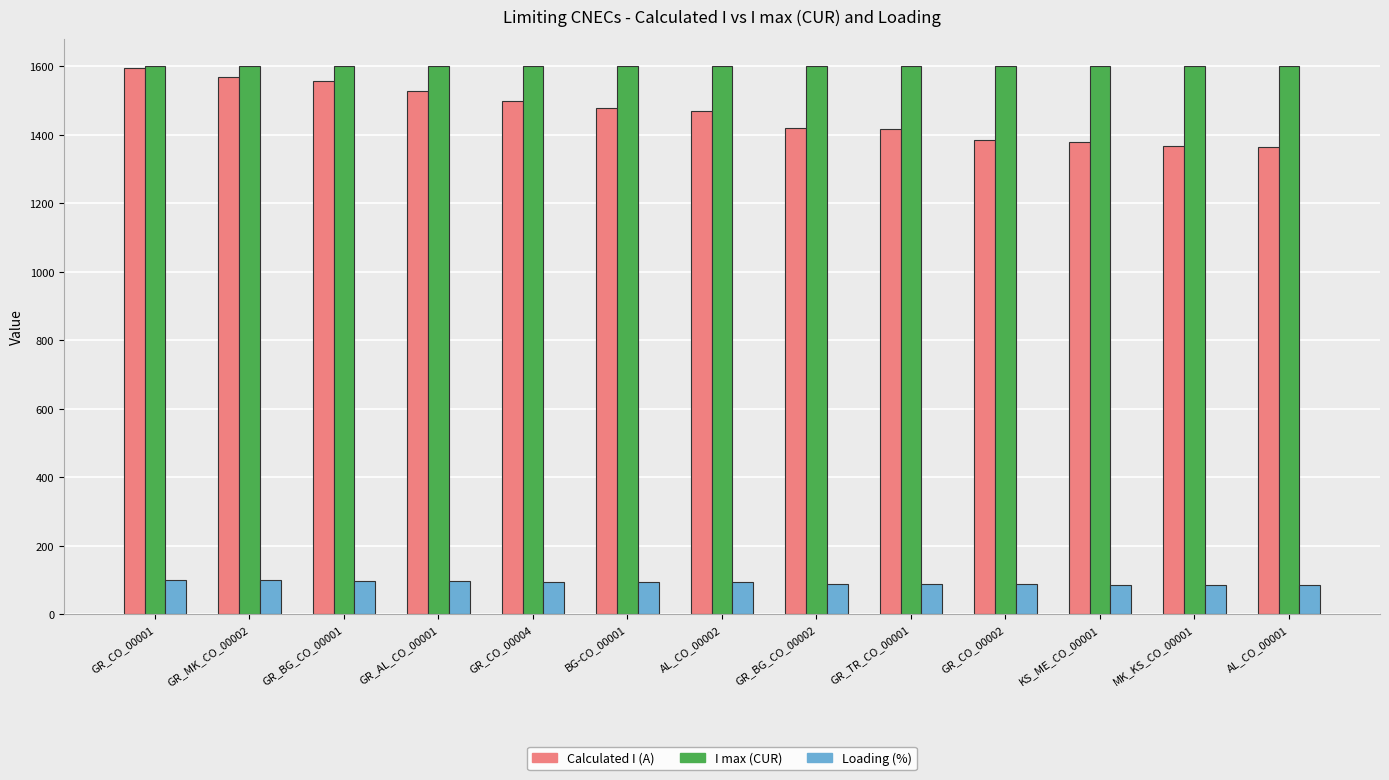

Which series has the largest total across all categories?

I max (CUR)